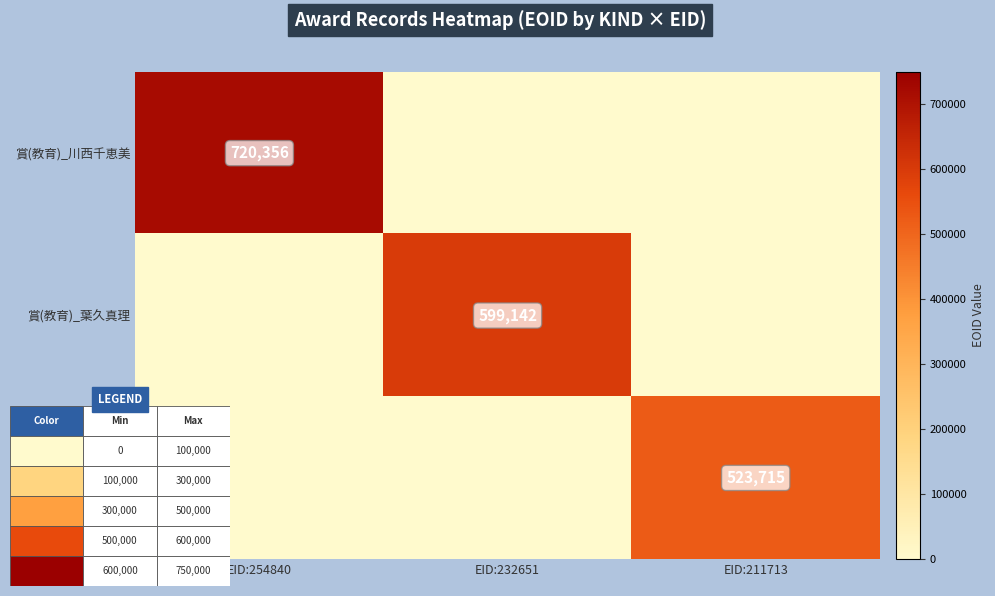

List the series in order of their overall mean, lowest first.

賞(研究)_奥田紀久子, 賞(教育)_葉久真理, 賞(教育)_川西千恵美